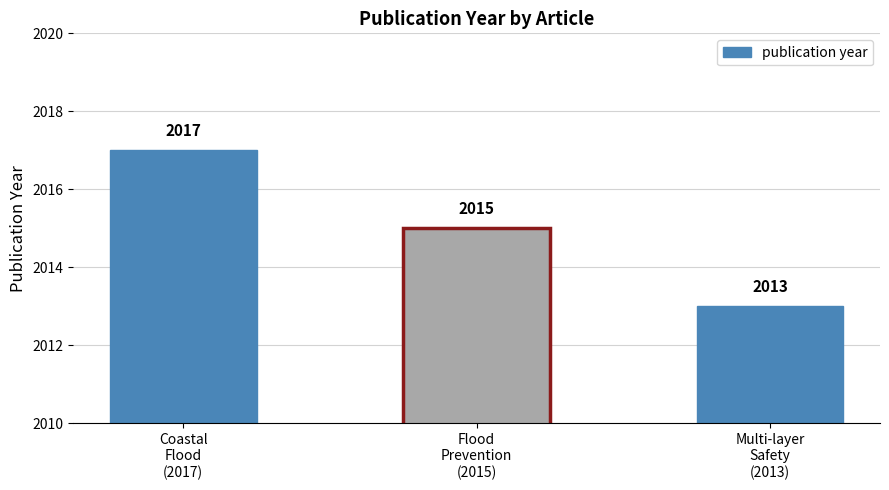

List the labels in order of value, smallest first.

Multi-layer
Safety
(2013), Flood
Prevention
(2015), Coastal
Flood
(2017)